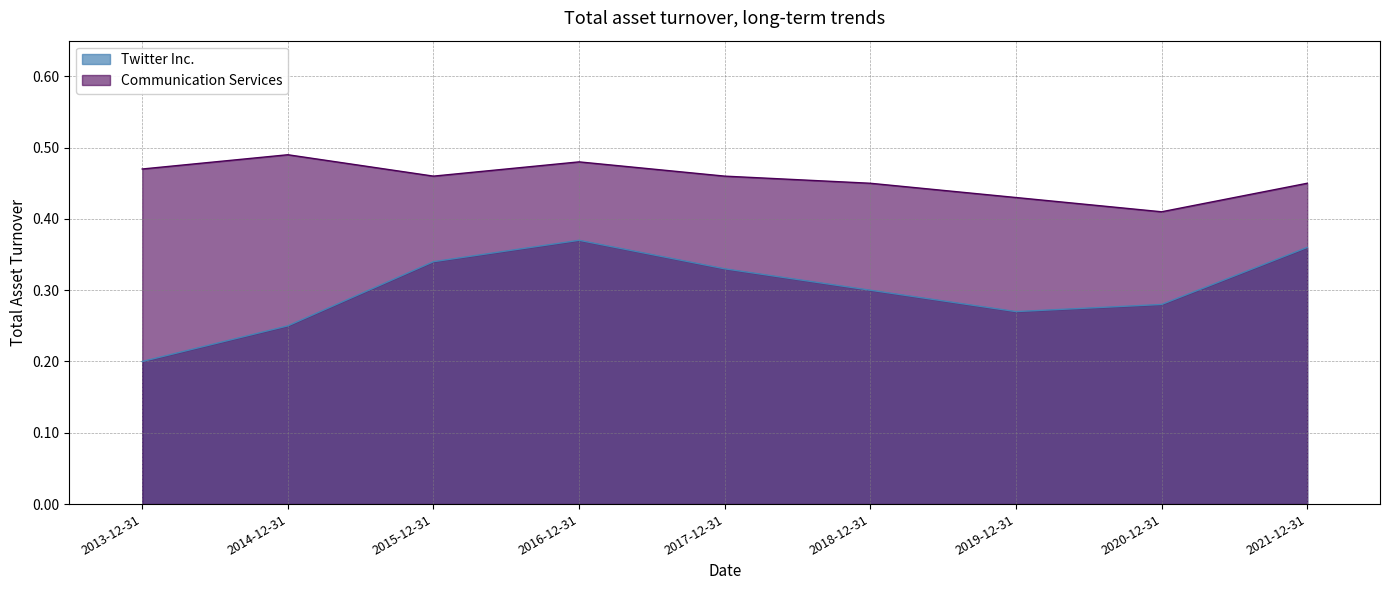

What is the average value of the Twitter Inc. series?

0.3